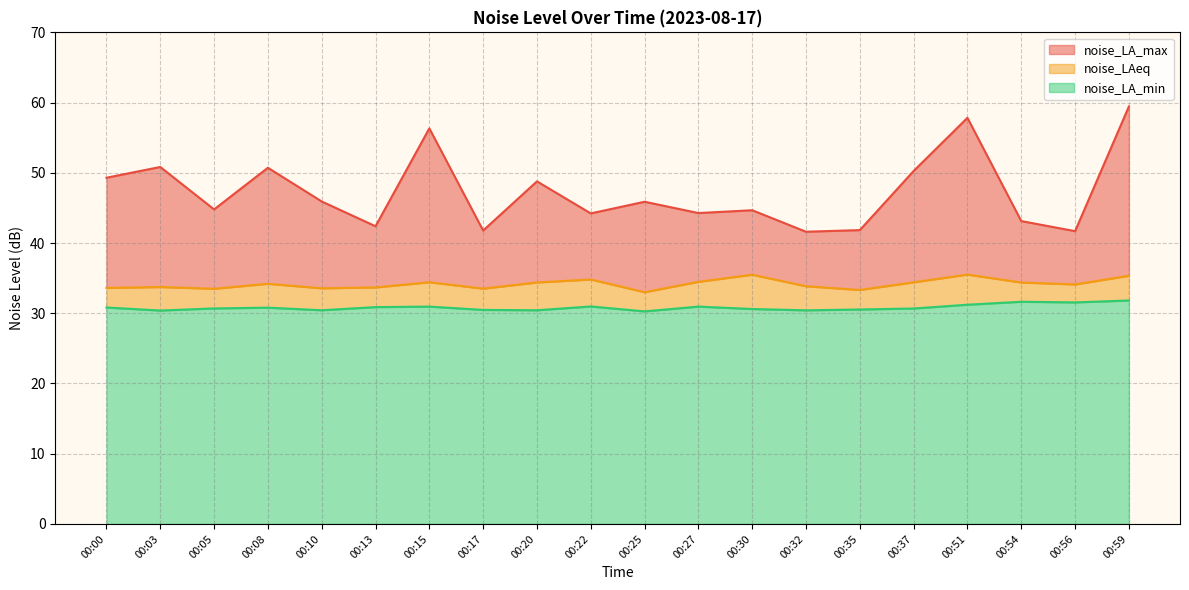

What is the value of the noise_LA_max point at the 19th from the left?

41.7